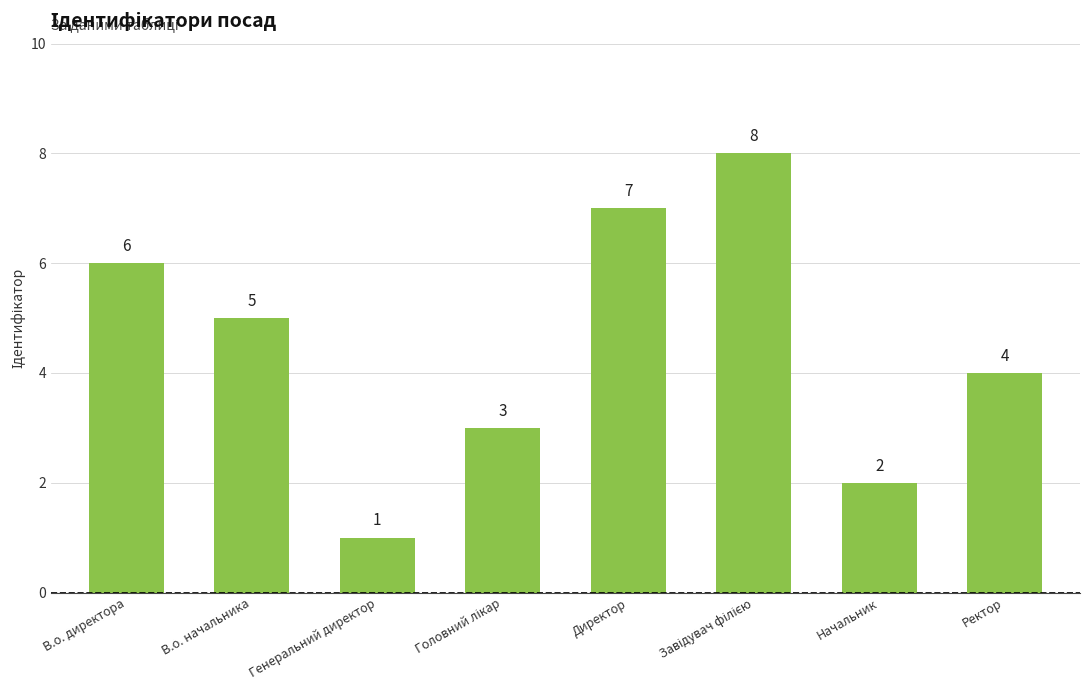

What is the sum of all values?

36